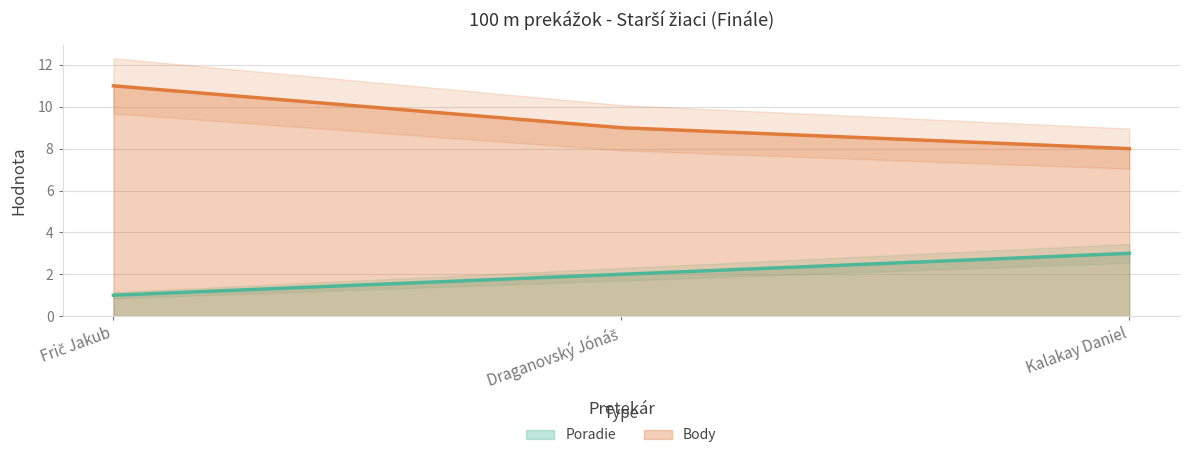

Rank the series at Kalakay Daniel from lowest to highest value.

Poradie, Body